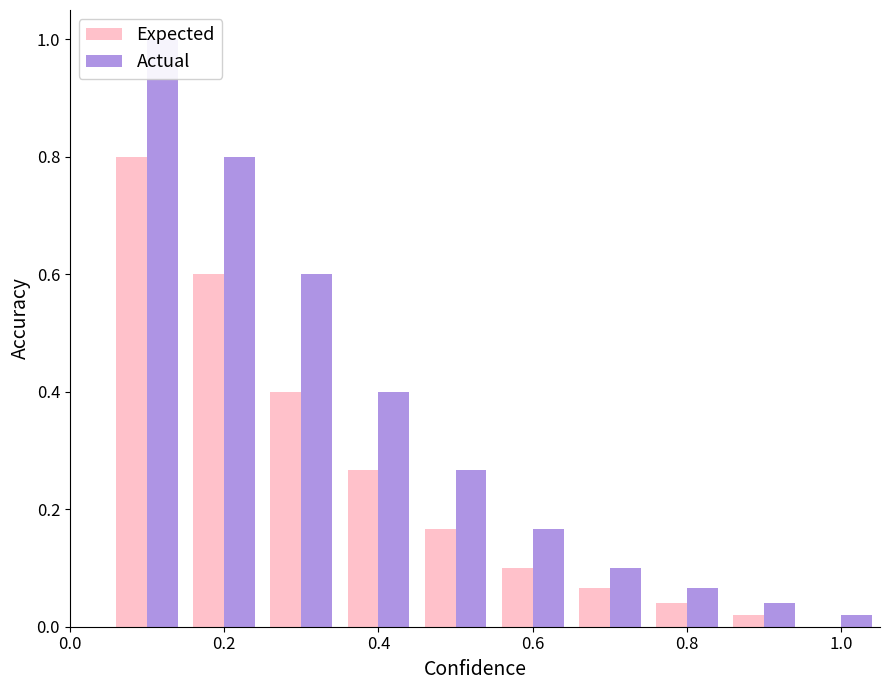

True or false: Expected has a value of 1.0 at 0.2.

False